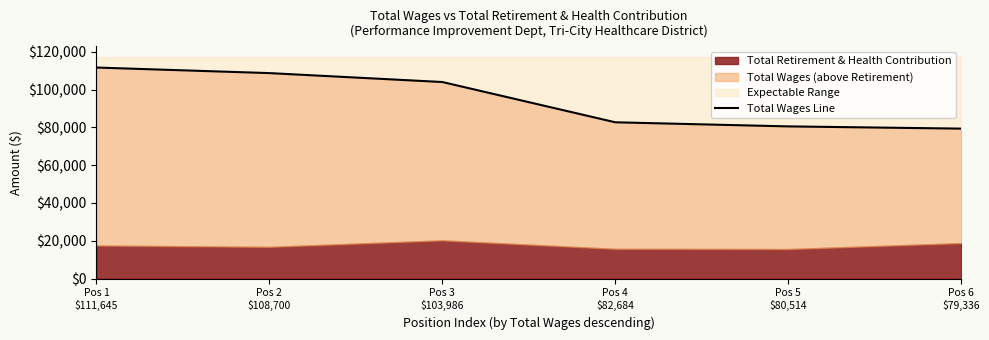

The chart shows a value of 111645 at Pos 1
$111,645. True or false?

True